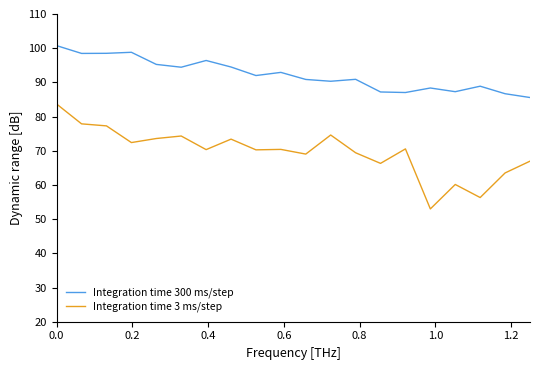

Which series has the widest spread of values?

Integration time 3 ms/step